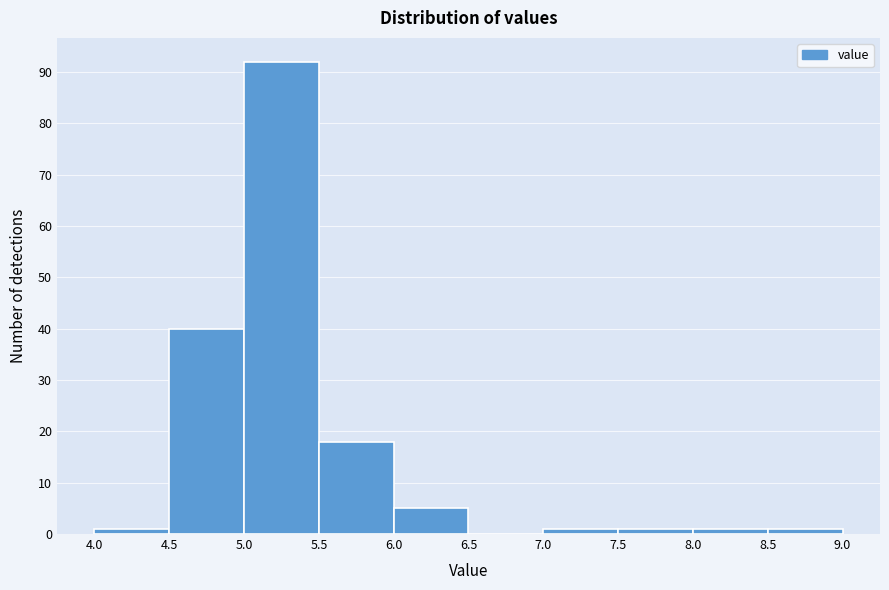

Over which range of the x-axis is the bar tallest?

5.0 to 5.5